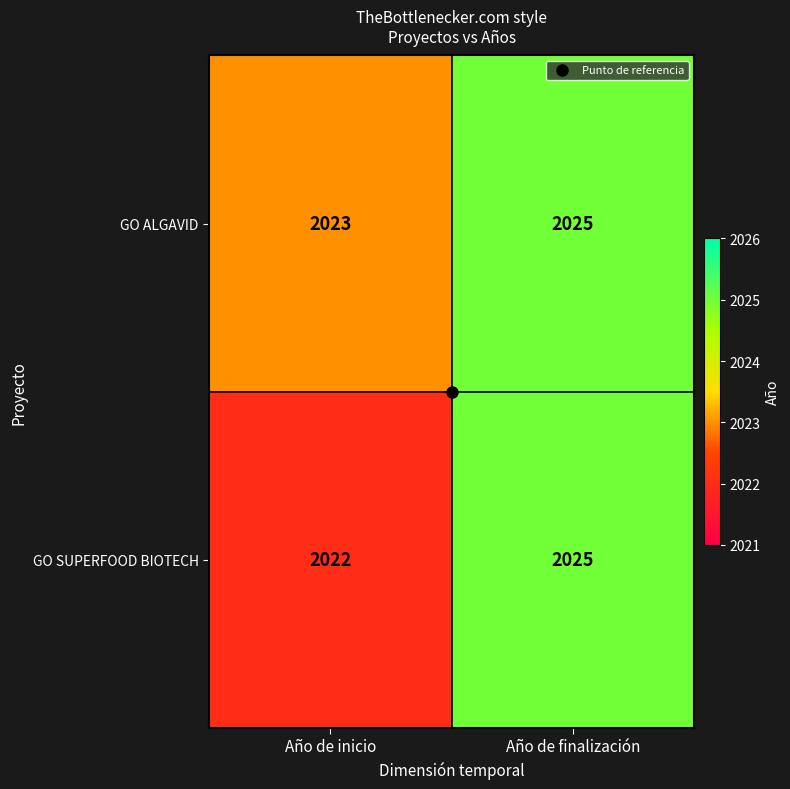

What is the total value across all series at Año de finalización?

4050